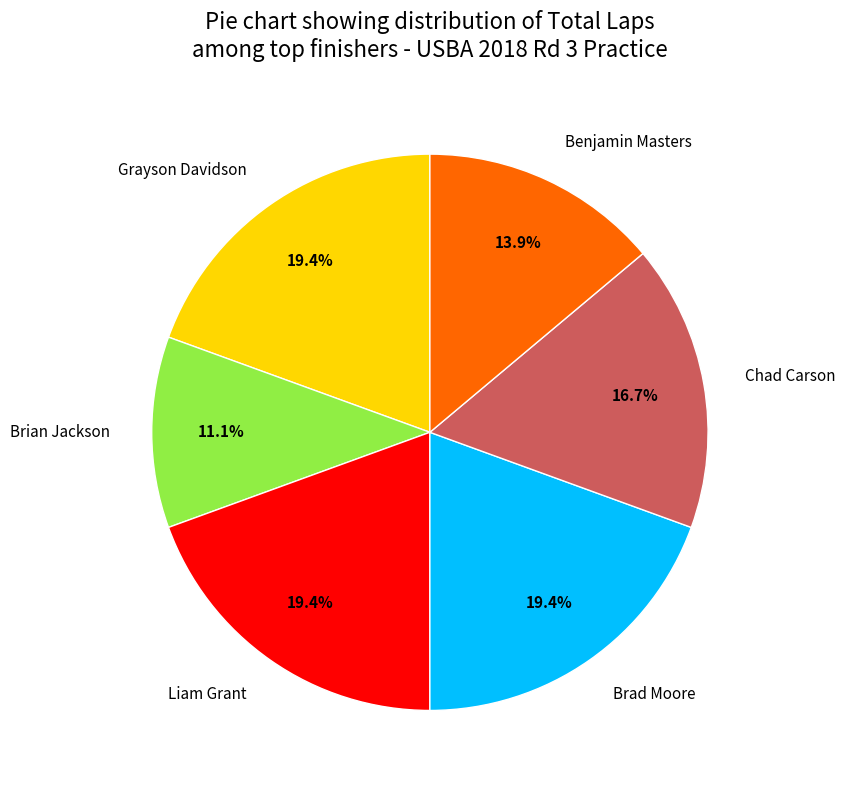

Approximately how many times larger is the value at Brian Jackson compared to Brad Moore?

0.6